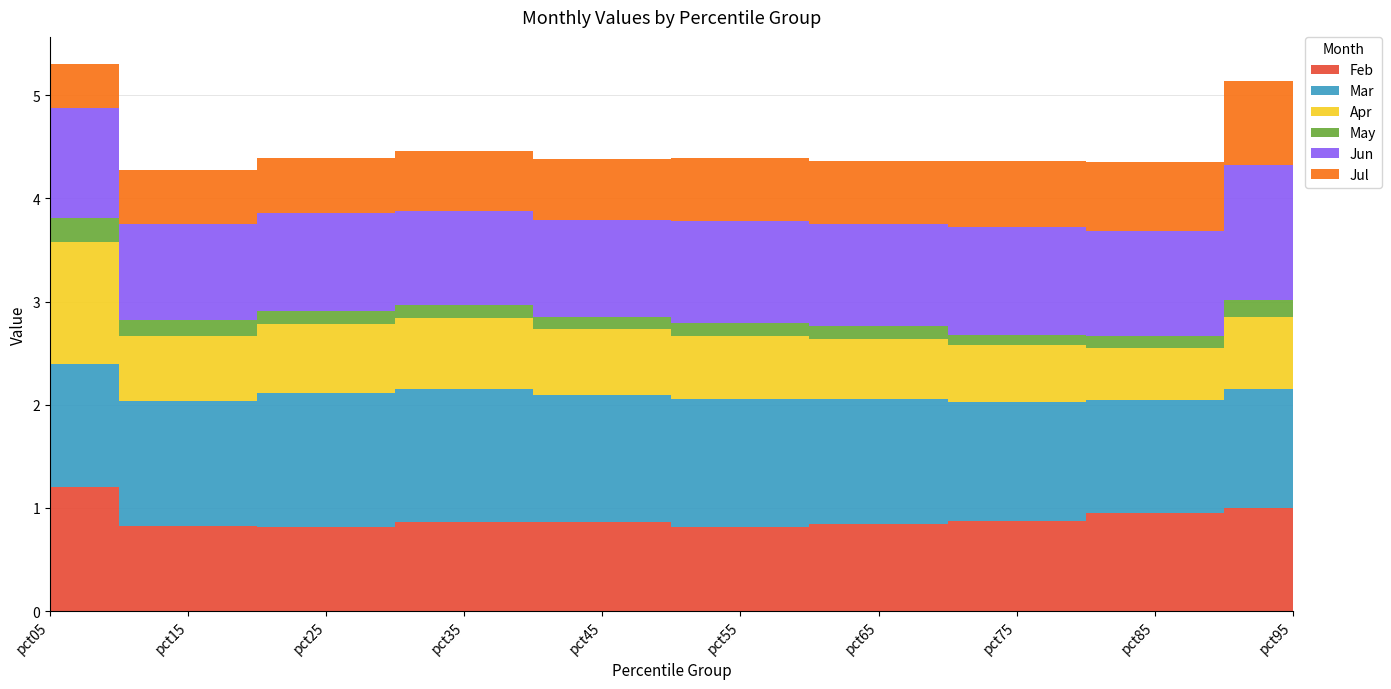

True or false: Feb has a value of 1.2 at pct05.

True